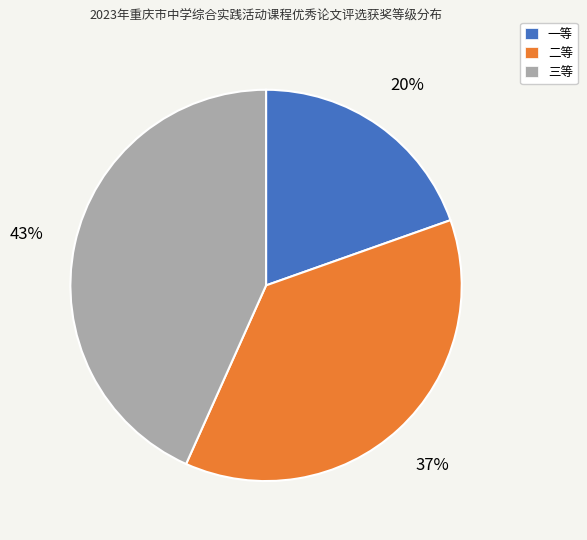

Which has a higher value, 二等 or 一等?

二等